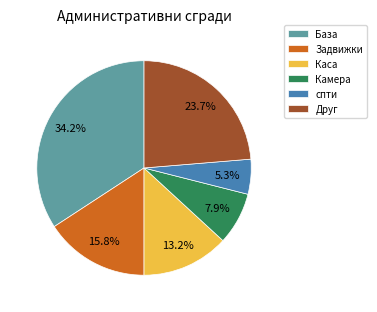

How many segments does this pie chart have?

6